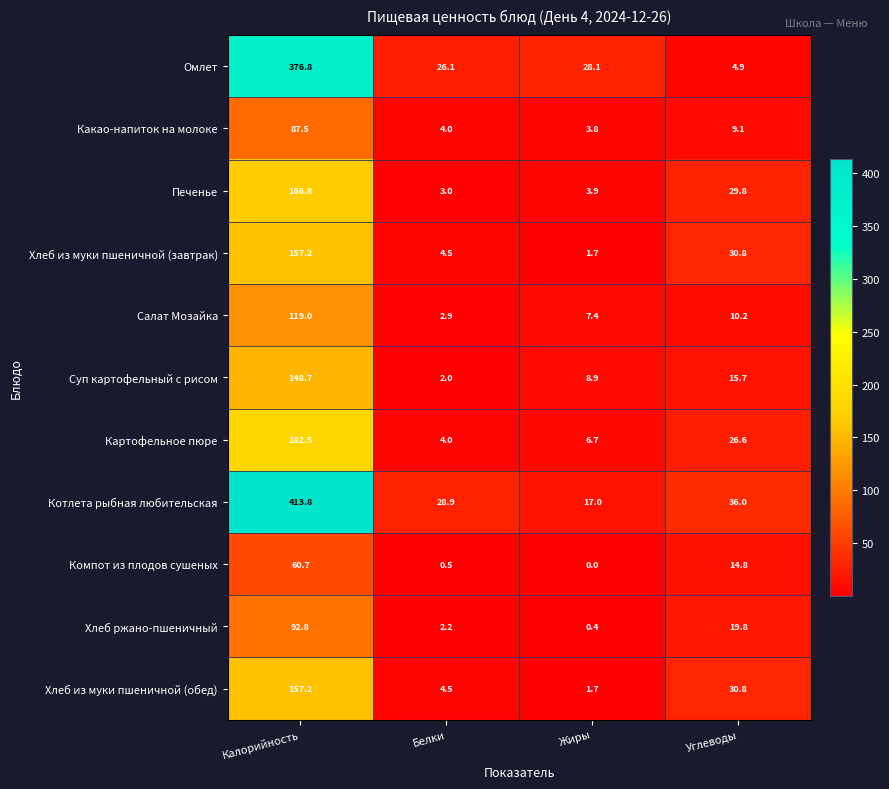

List the labels in order of Хлеб из муки пшеничной (обед) value, smallest first.

Жиры, Белки, Углеводы, Калорийность